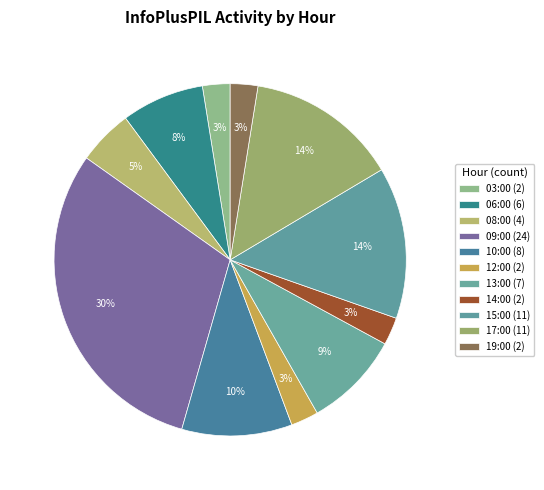

To the nearest percent, what portion does 06:00 represent?

8%